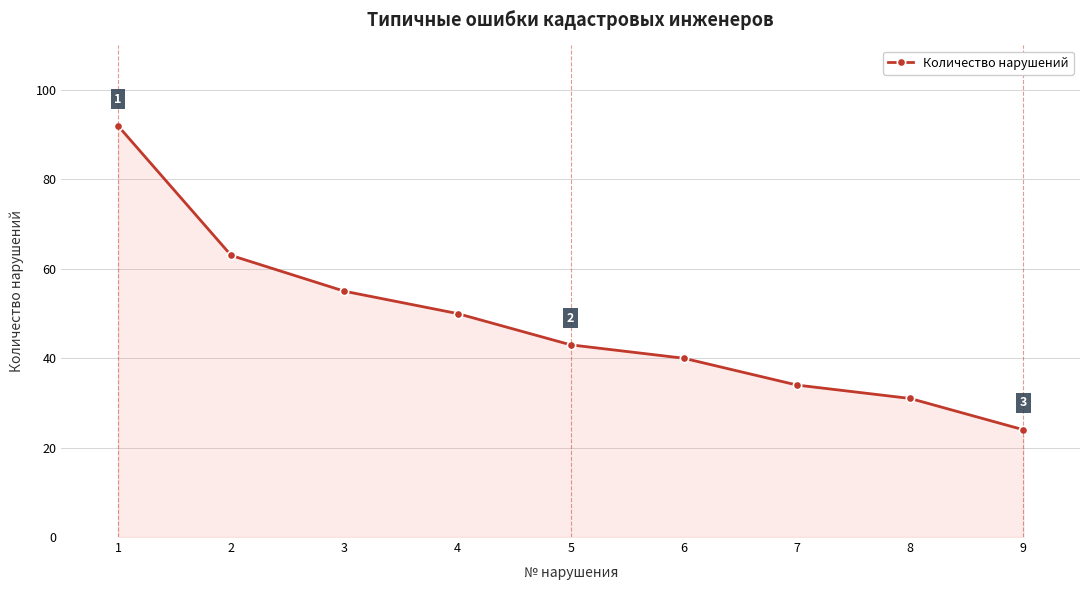

How many lines are shown in the chart?

1